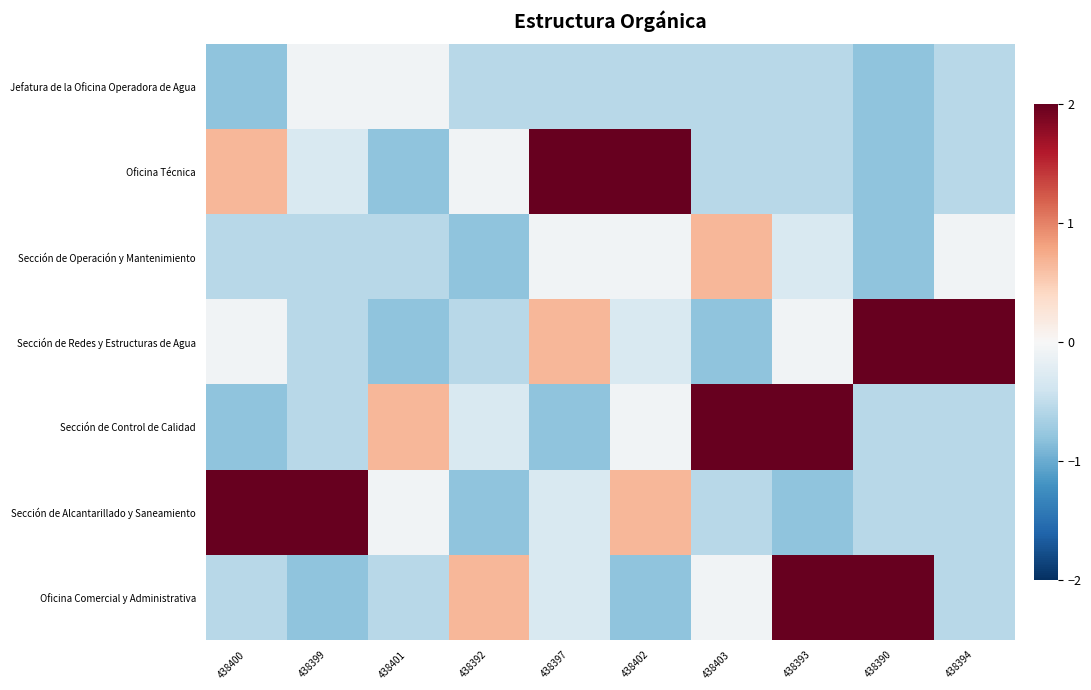

What is the difference between the highest and lowest values at 438401?

1.5